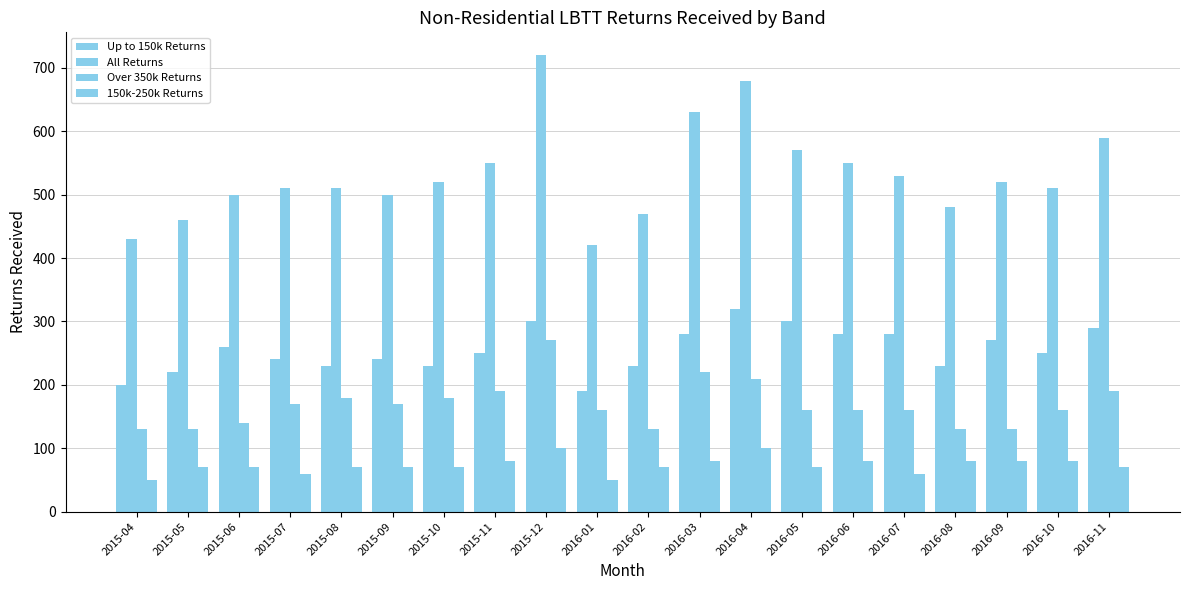

Count the number of data series in this chart.

4